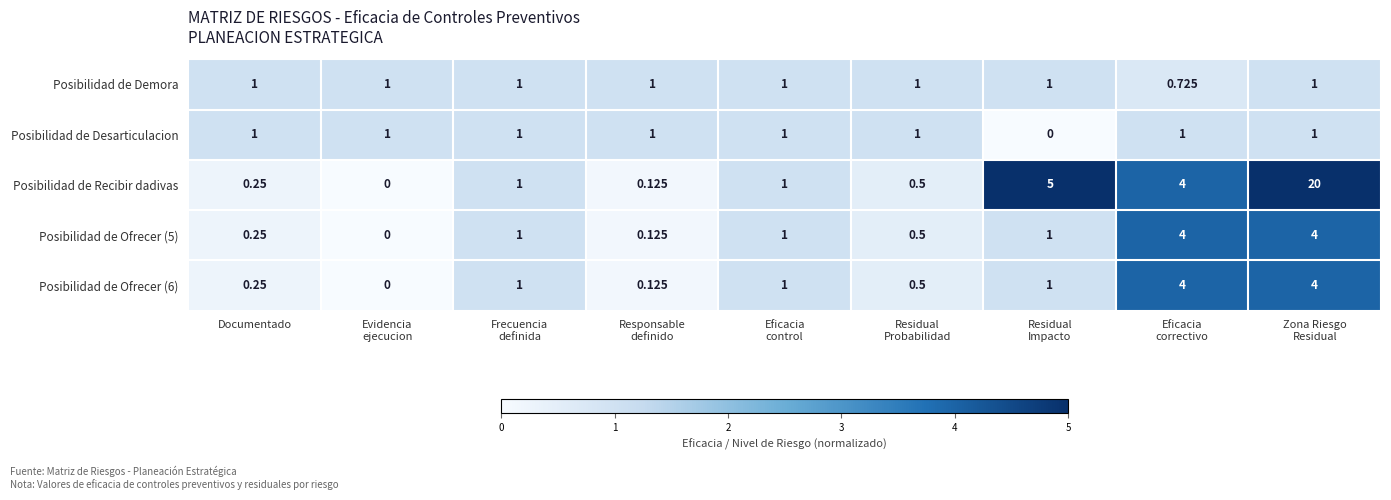

Which series has the widest spread of values?

Posibilidad de Recibir dadivas